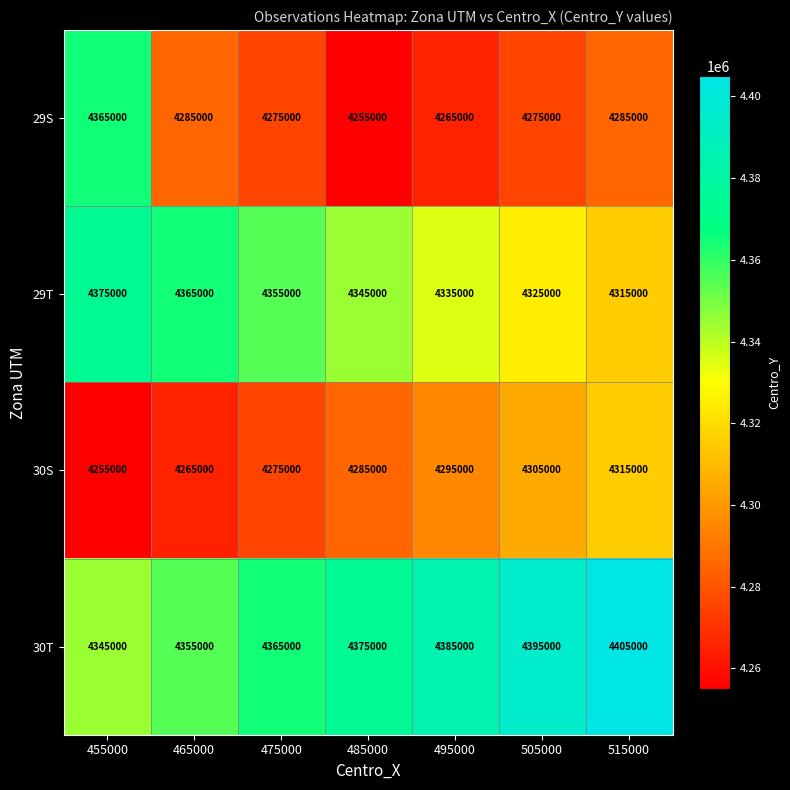

At which label does 29S first exceed 4275000?

455000